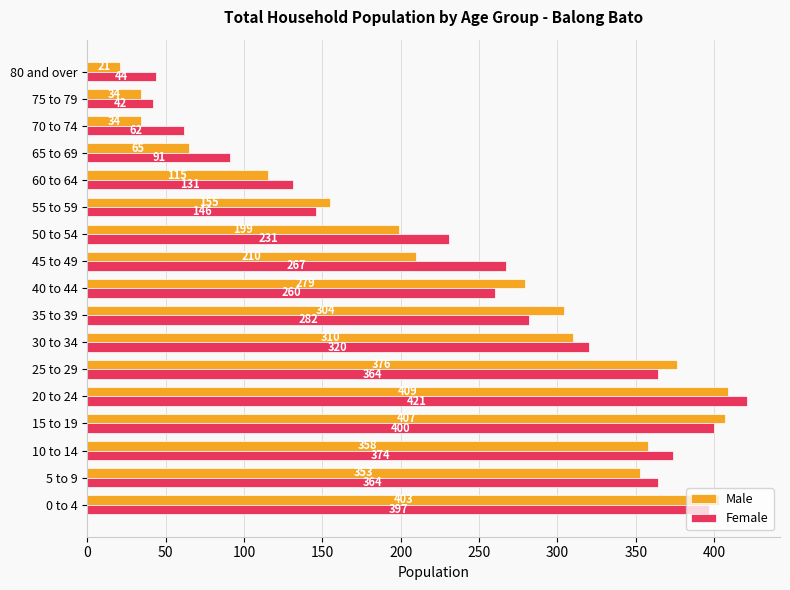

What is the sum of all Female values?

4196